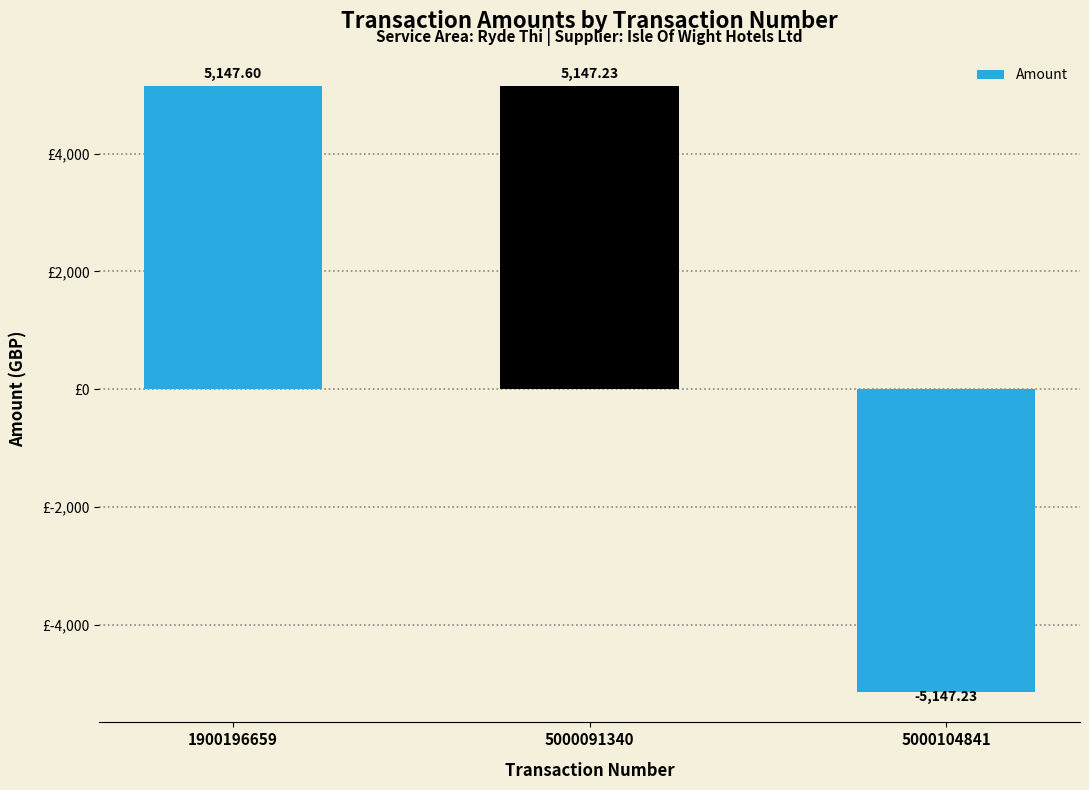

How many positive values are there?

2